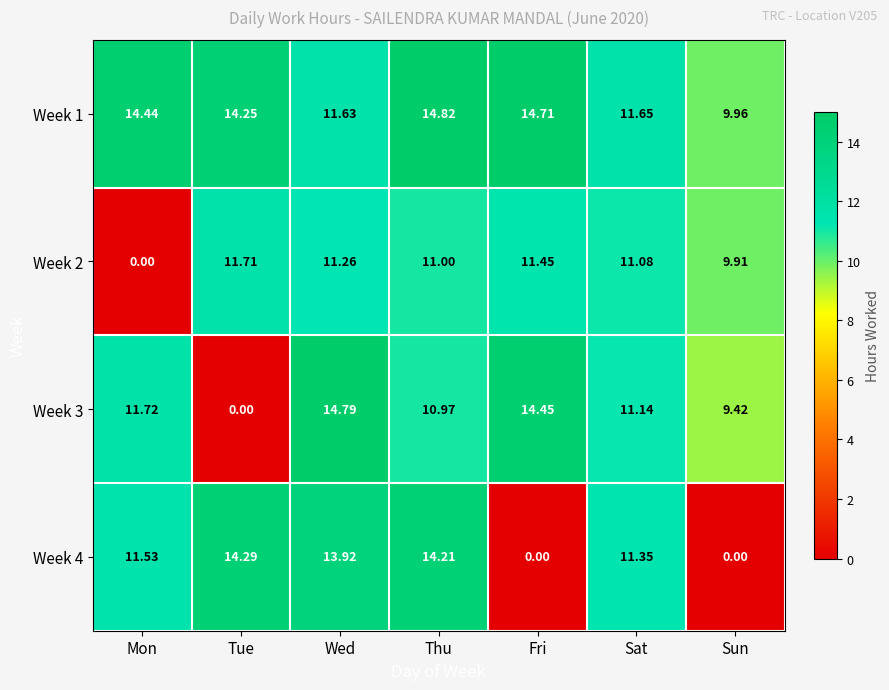

Rank the series at Mon from highest to lowest value.

Week 1, Week 3, Week 4, Week 2